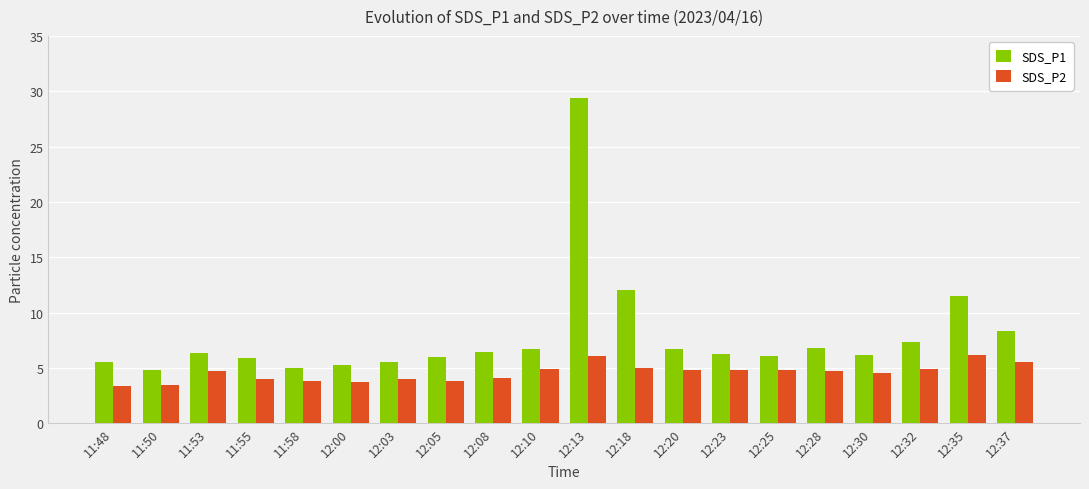

Between 11:58 and 12:25, which series saw the biggest shift?

SDS_P1